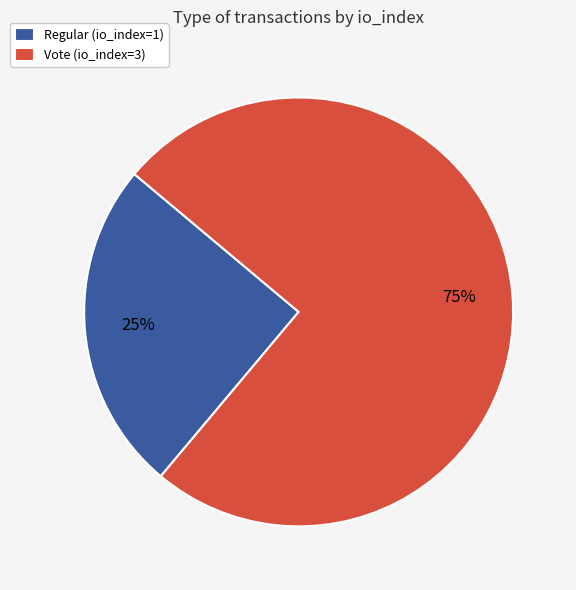

To the nearest percent, what portion does Regular (io_index=1) represent?

25%